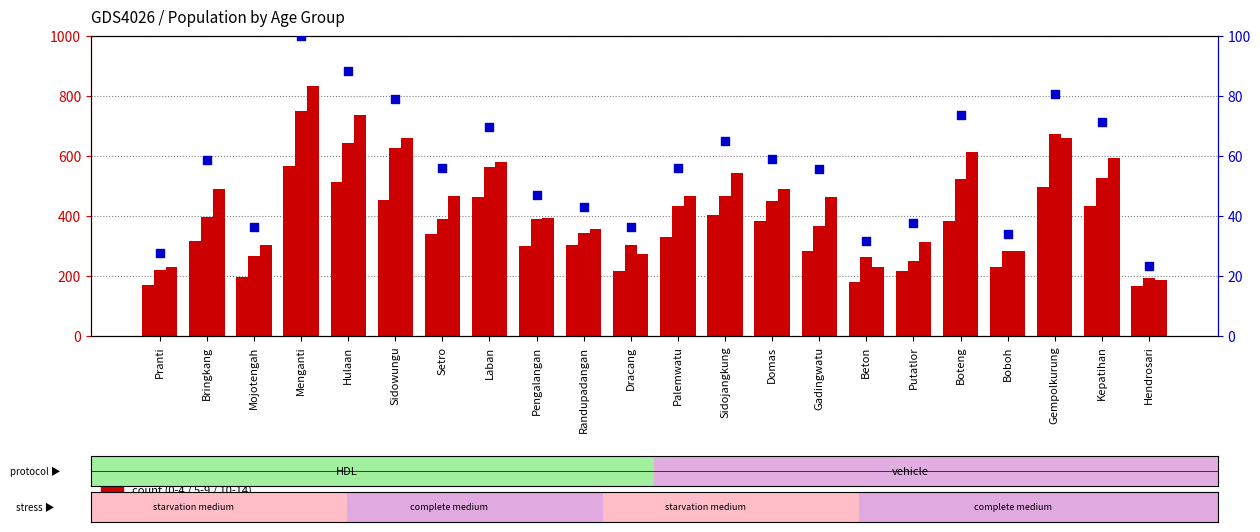

Between Randupadangan and Sidojangkung, which is larger?

Sidojangkung